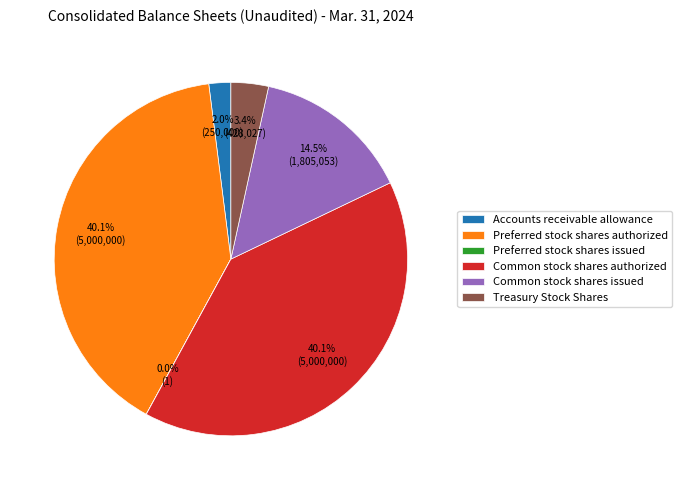

Combined, what portion of the pie is Accounts receivable allowance and Preferred stock shares authorized?

42.1%